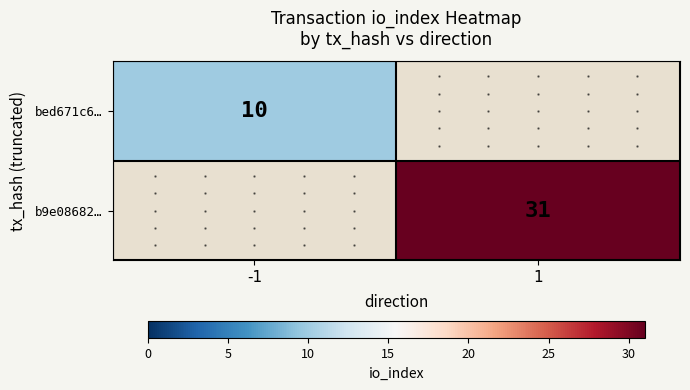

Is it true that bed671c6… equals 6 at -1?

False